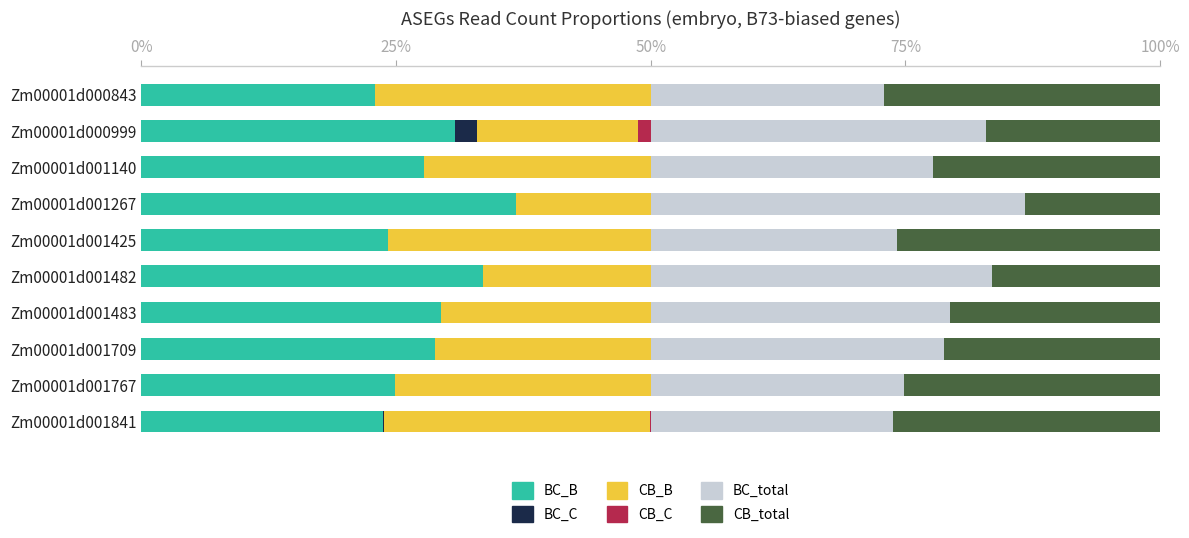

Is it true that BC_B equals 24.2 at Zm00001d001425?

True